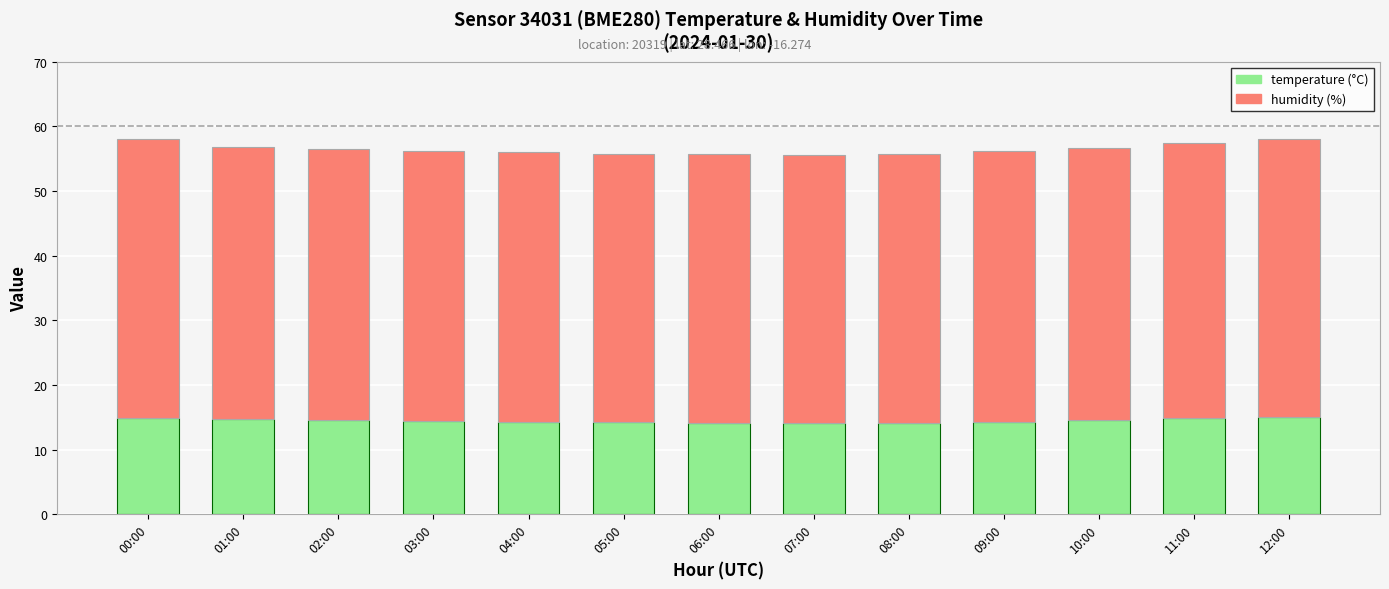

What is the total value across all series at 12:00?

58.1